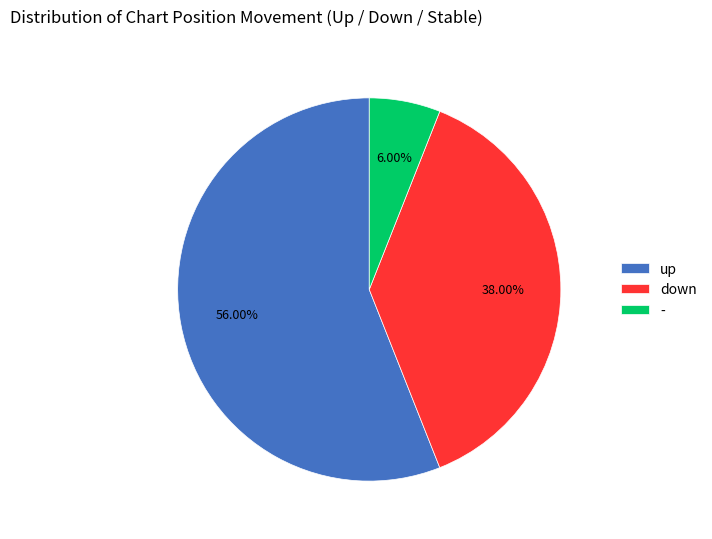

To the nearest percent, what is the combined percentage of - and down?

44%